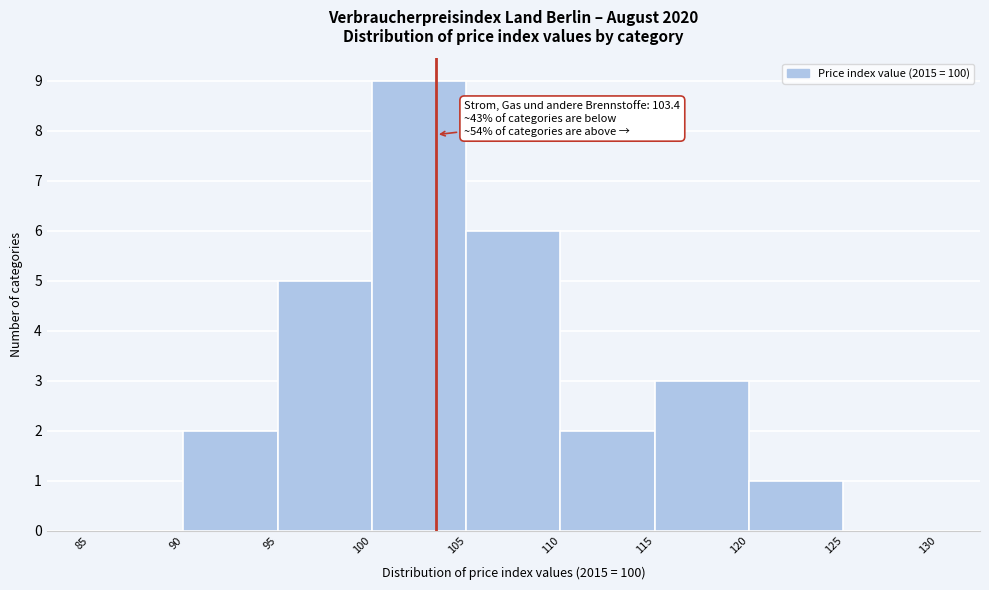

Which range on the x-axis has the tallest bar?

100 to 105